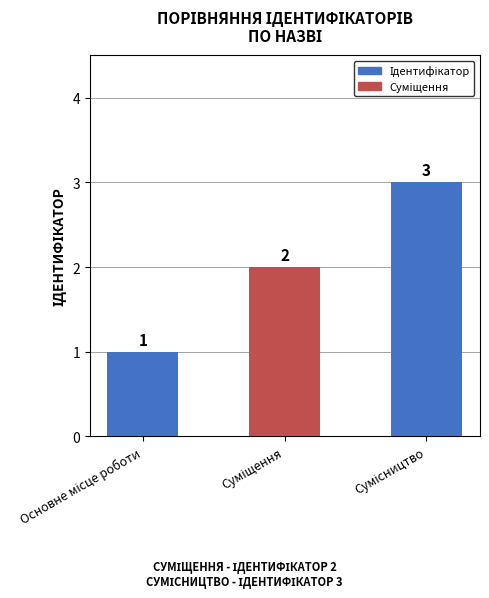

Count the values in the range 1 to 3.

3